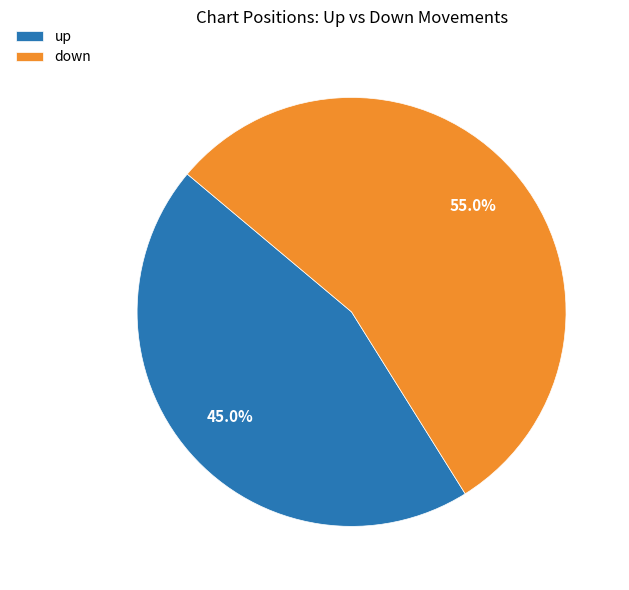

Rank the categories by value from highest to lowest.

down, up